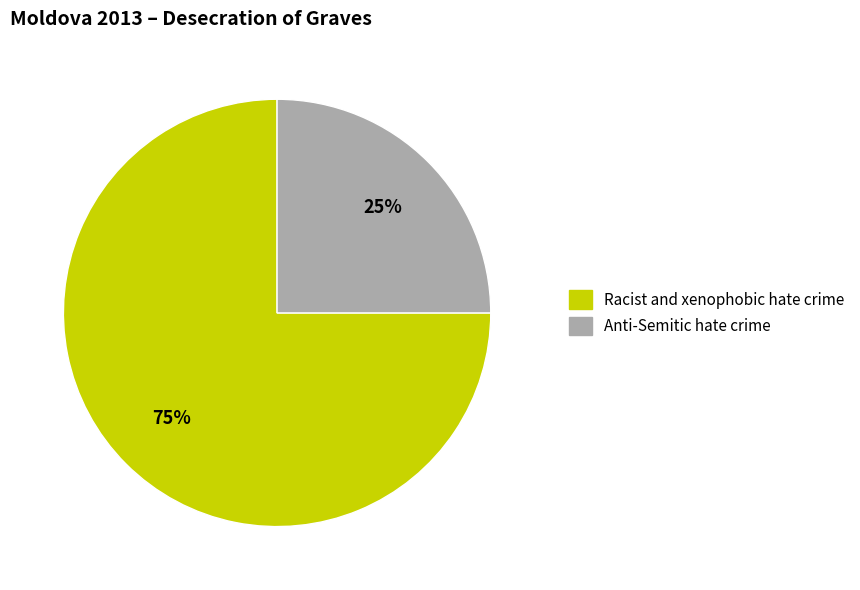

Does any single category account for the majority?

Yes